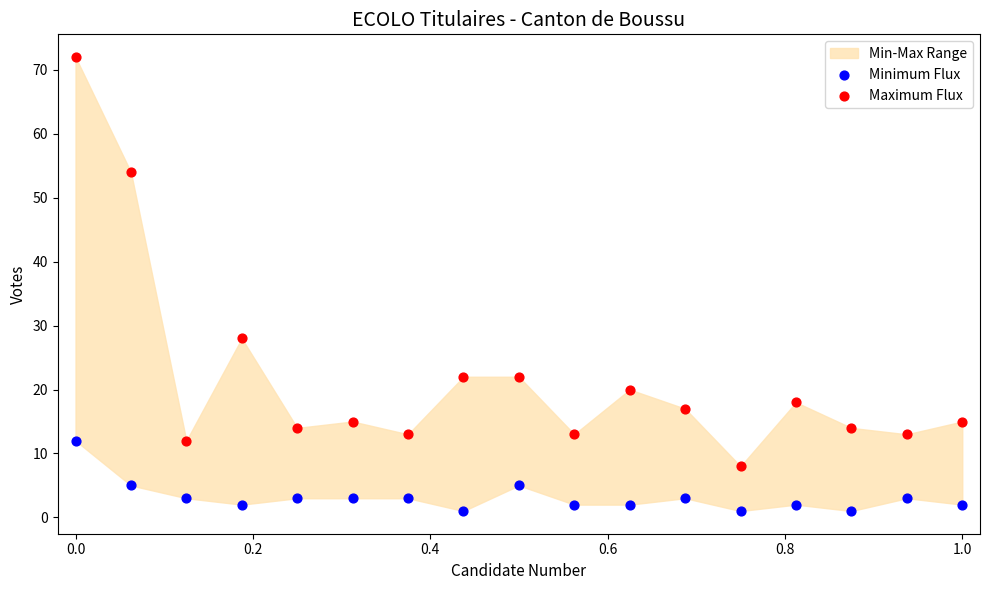

Which series reaches the maximum Y coordinate?

Maximum Flux